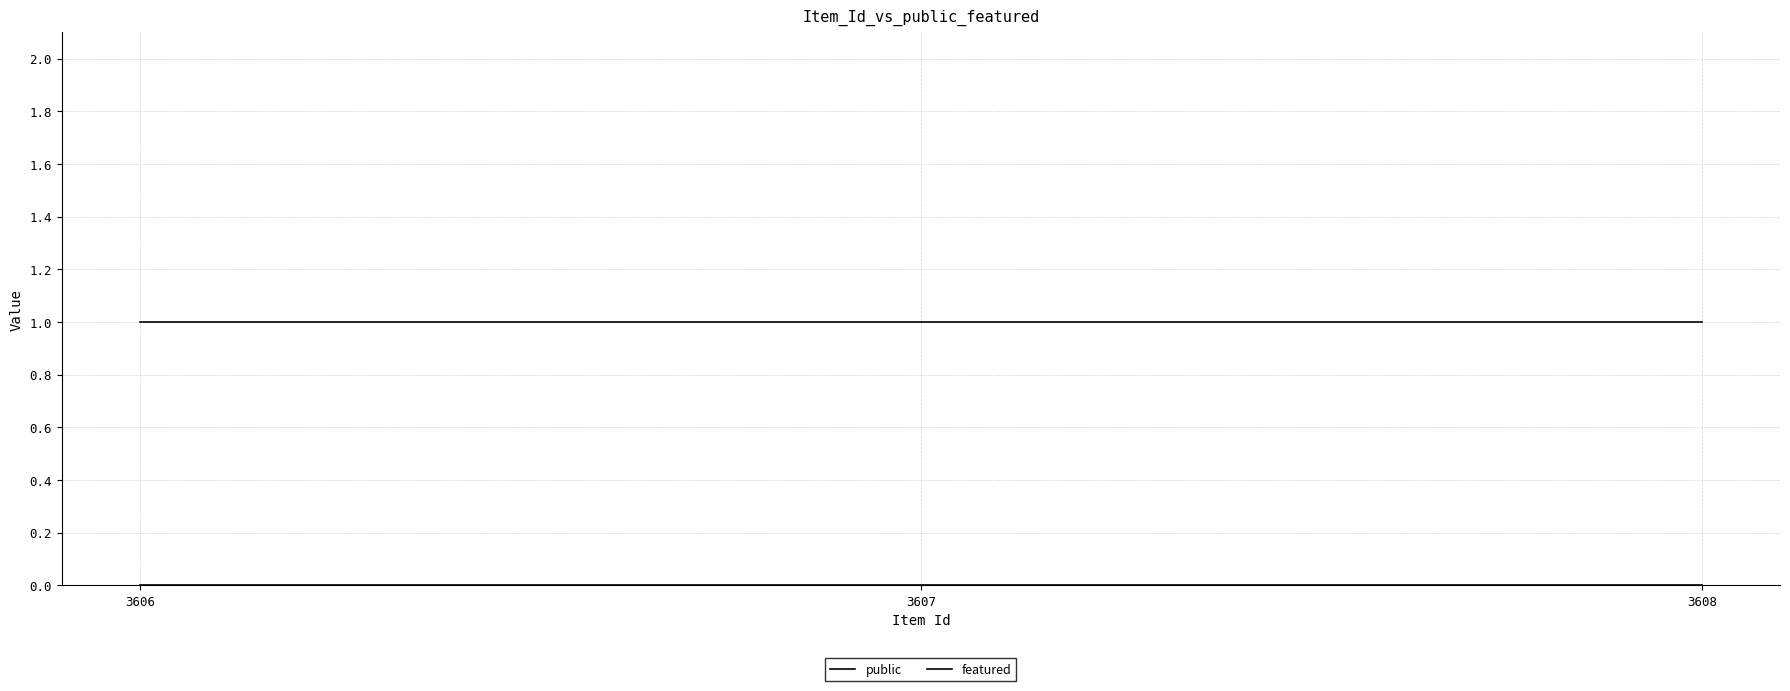

Between 3606 and 3607, which is larger?

3606